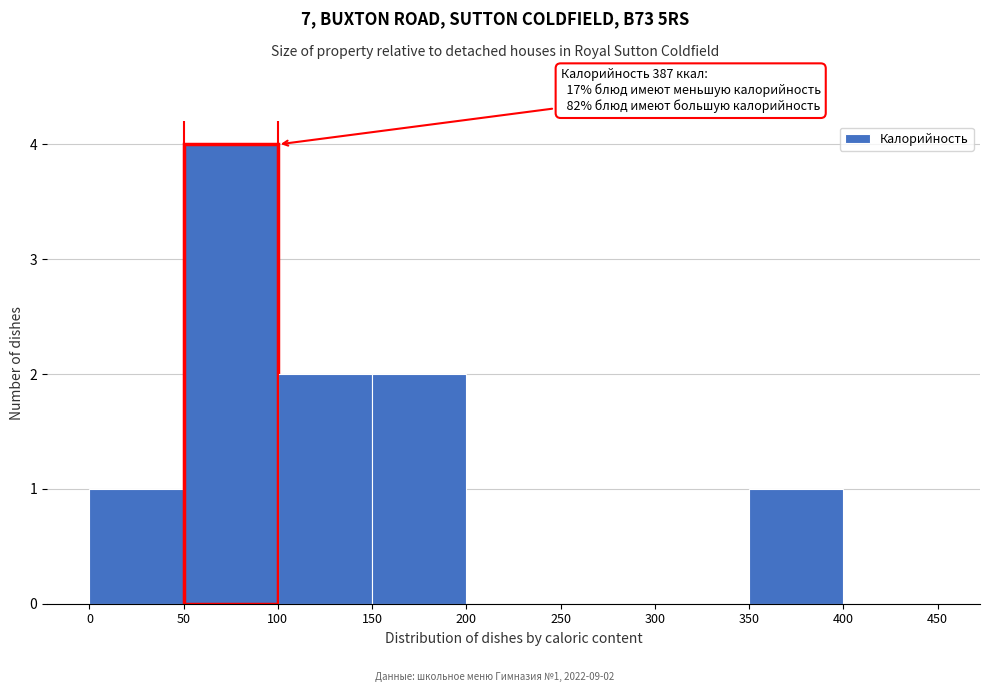

Which range on the x-axis has the tallest bar?

50 to 100